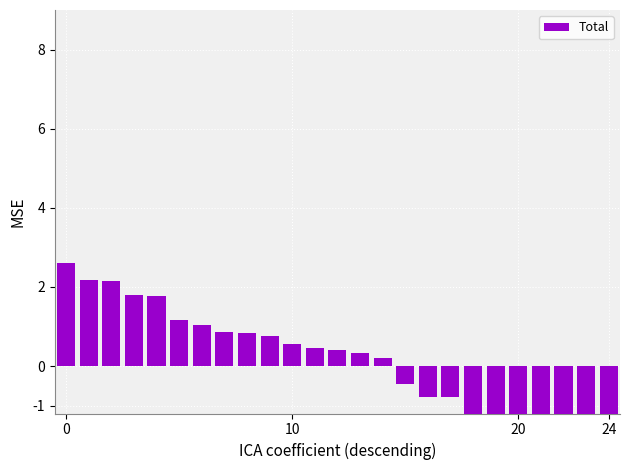

Is it true that the value at 14 is 0.3?

False